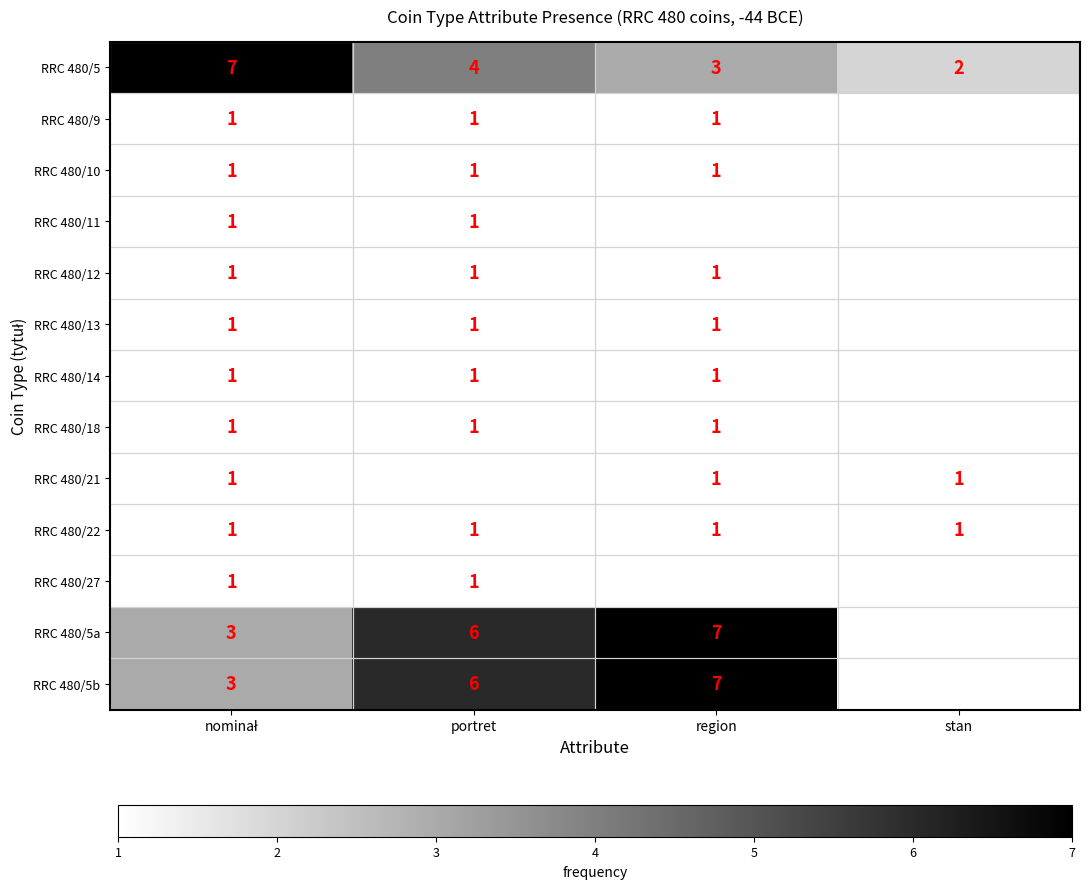

Between portret and stan, which is larger?

portret